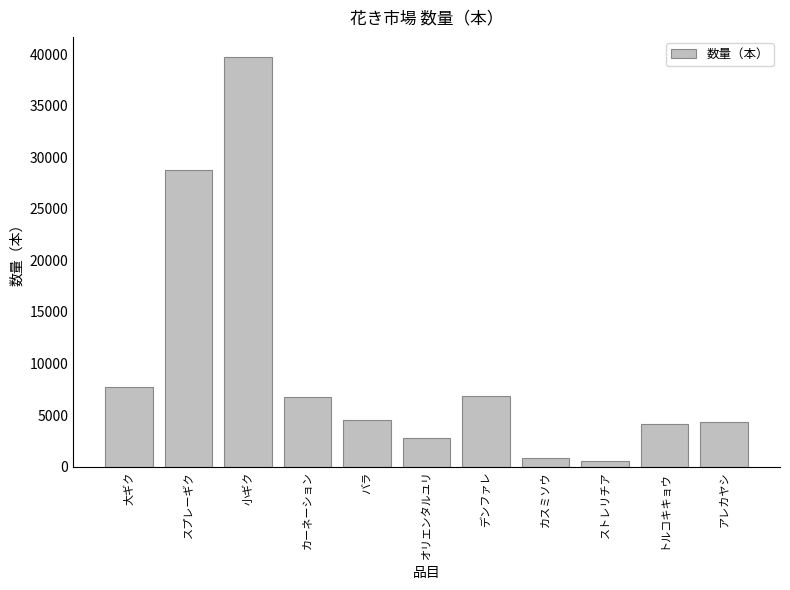

The chart shows a value of 500 at ストレリチア. True or false?

True